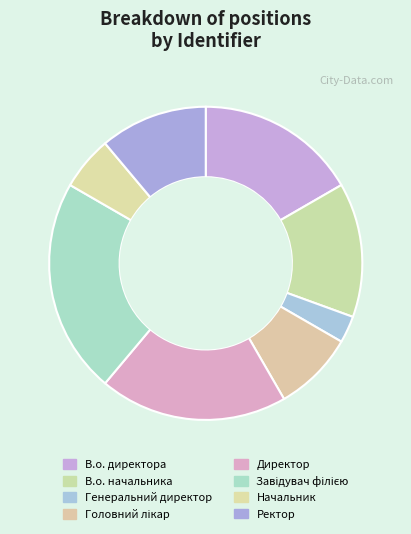

Does any single category account for the majority?

No